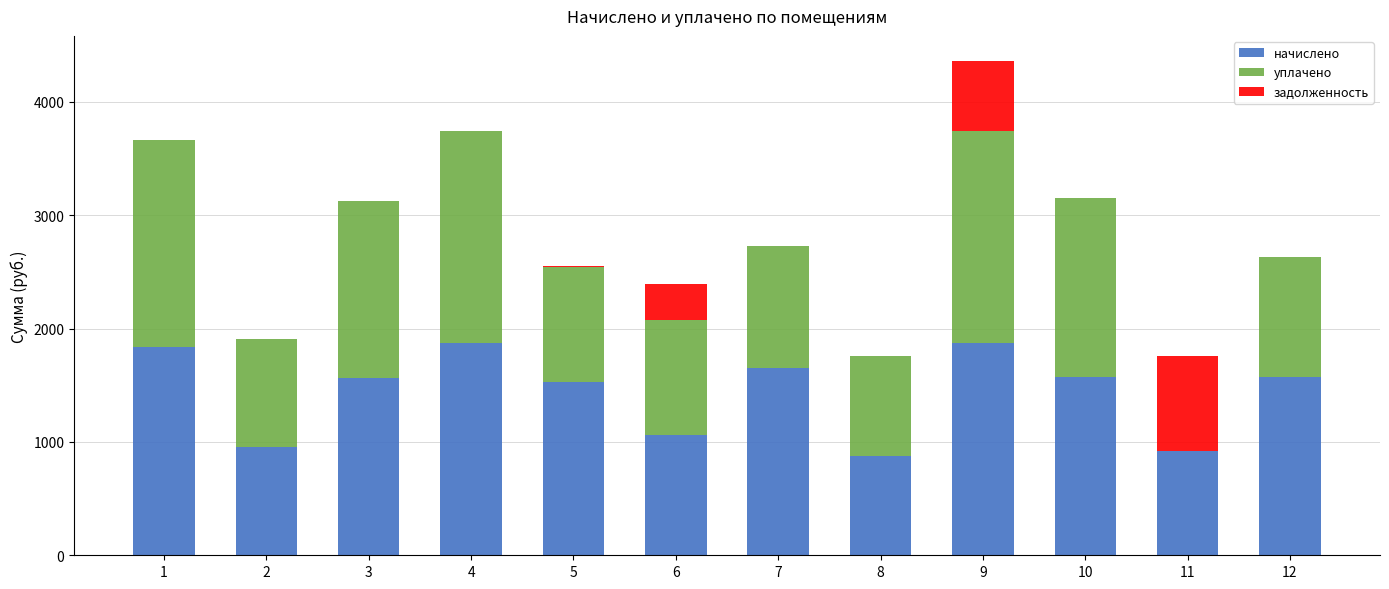

What is the highest value of the начислено series?

1869.7